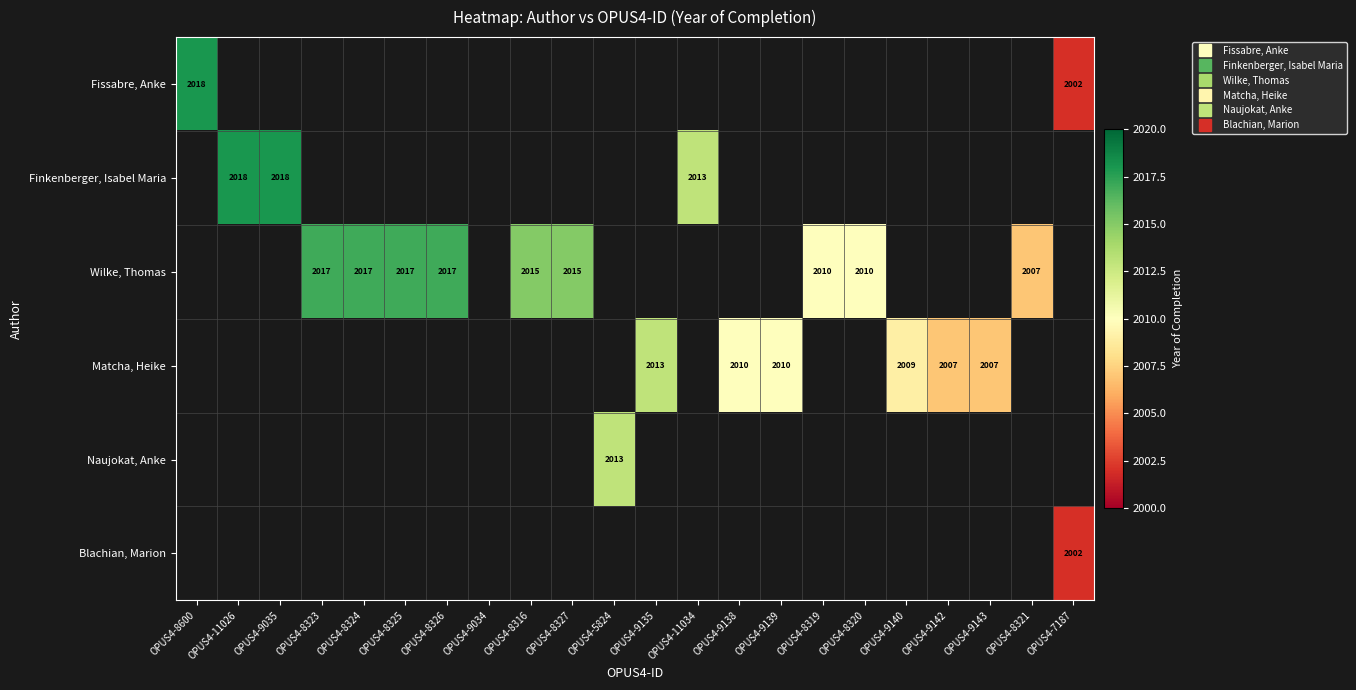

What is the sum of the Wilke, Thomas values at OPUS4-8323 and OPUS4-8327?

4032.0